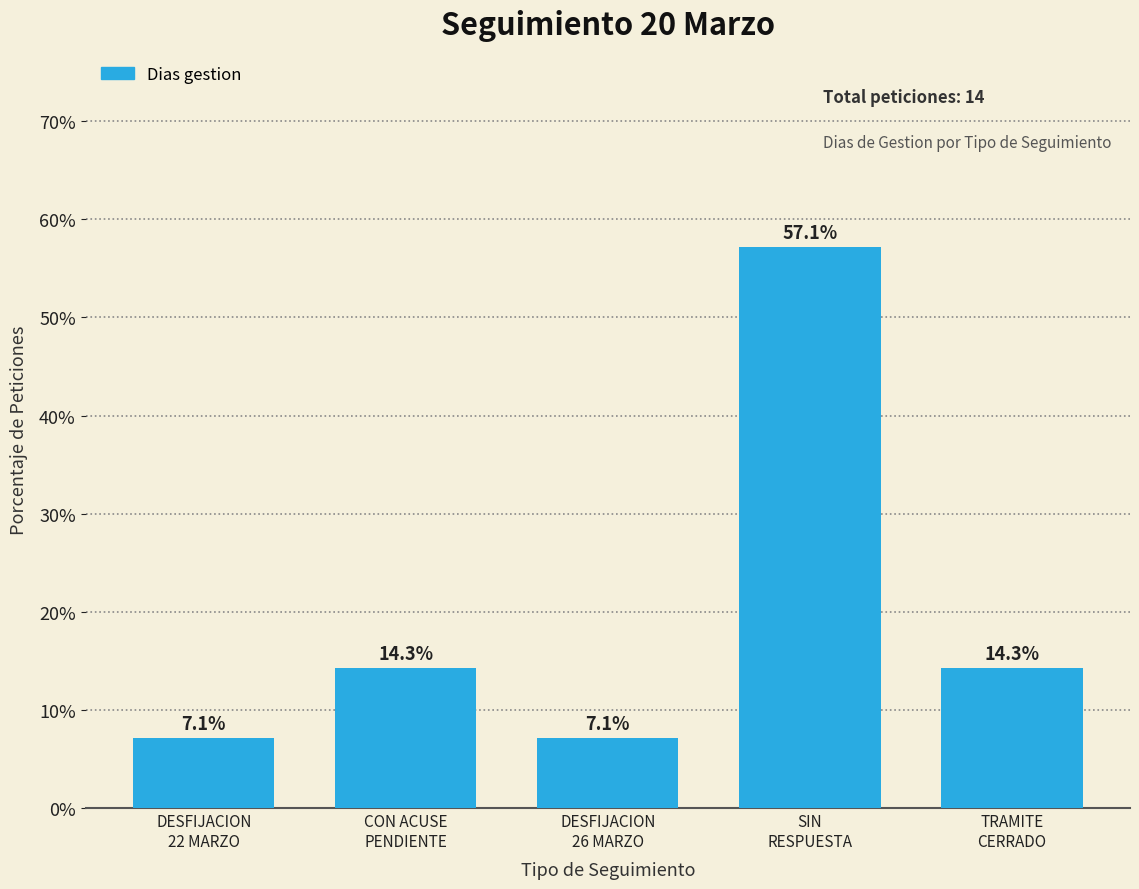

What is the approximate value at TRAMITE
CERRADO?

14.3